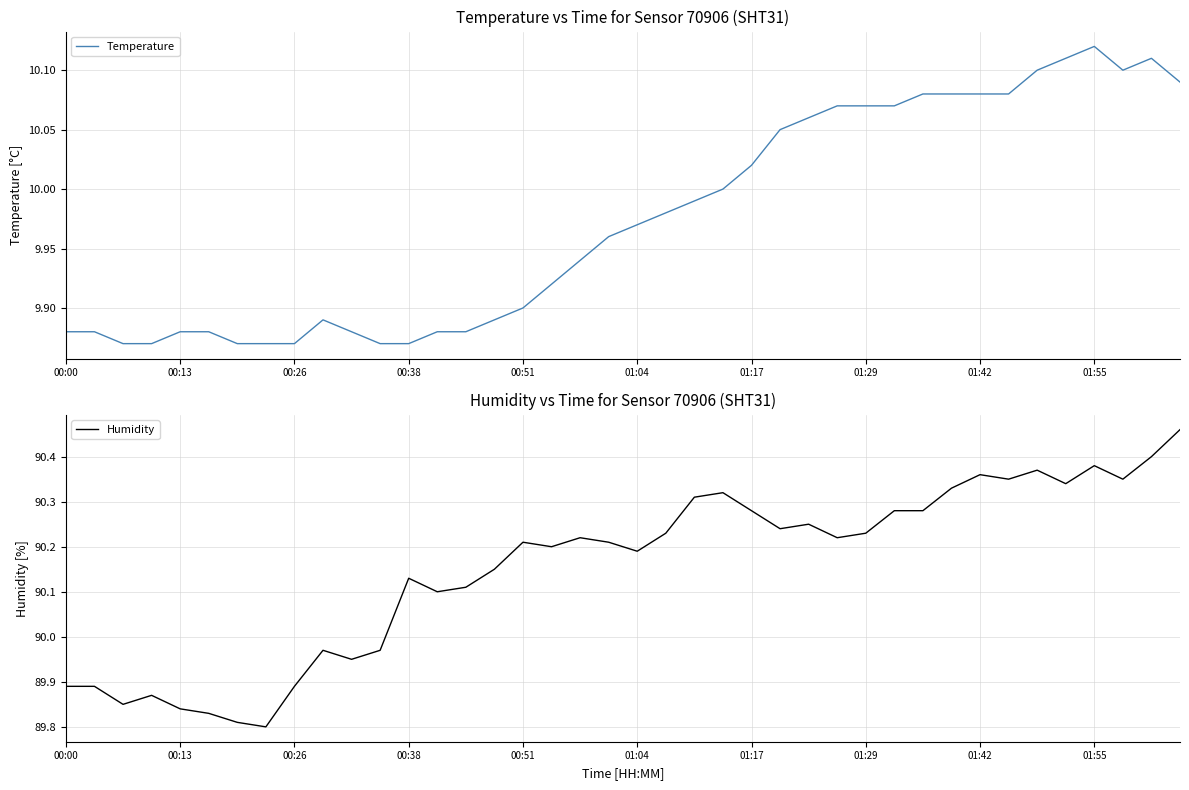

What is the maximum value shown in the chart?

90.5